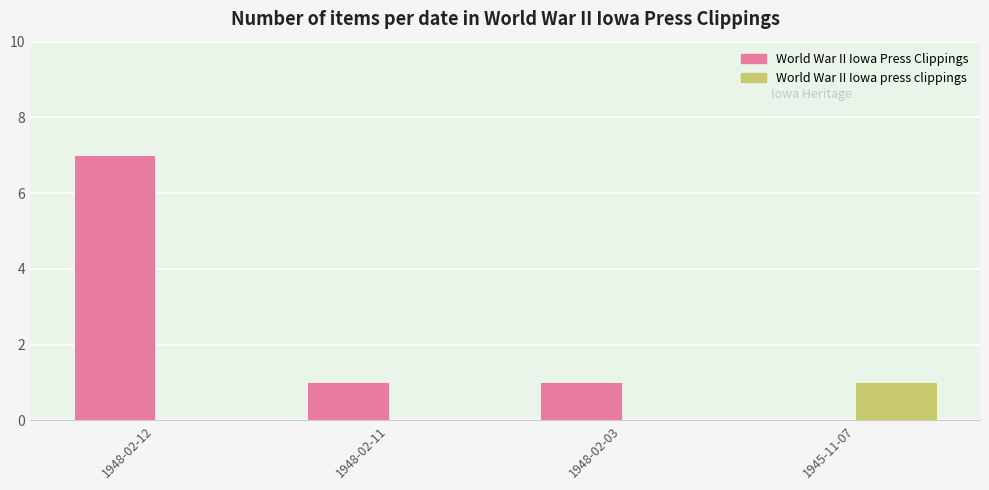

Which label corresponds to the largest value in the chart?

1948-02-12